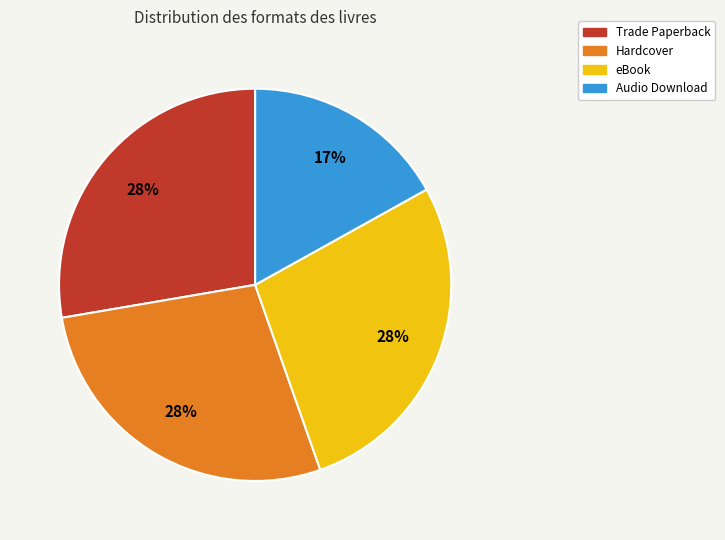

Do Hardcover and eBook together represent more than half of the pie?

Yes